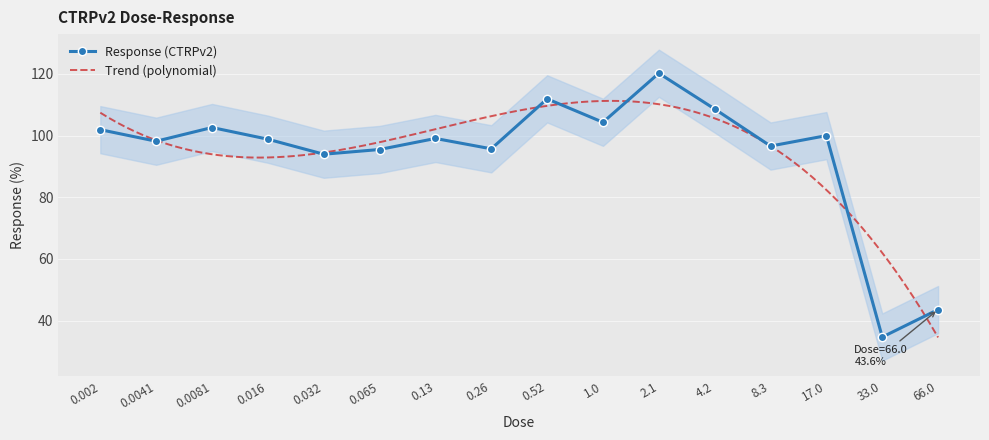

Count the number of data series in this chart.

1